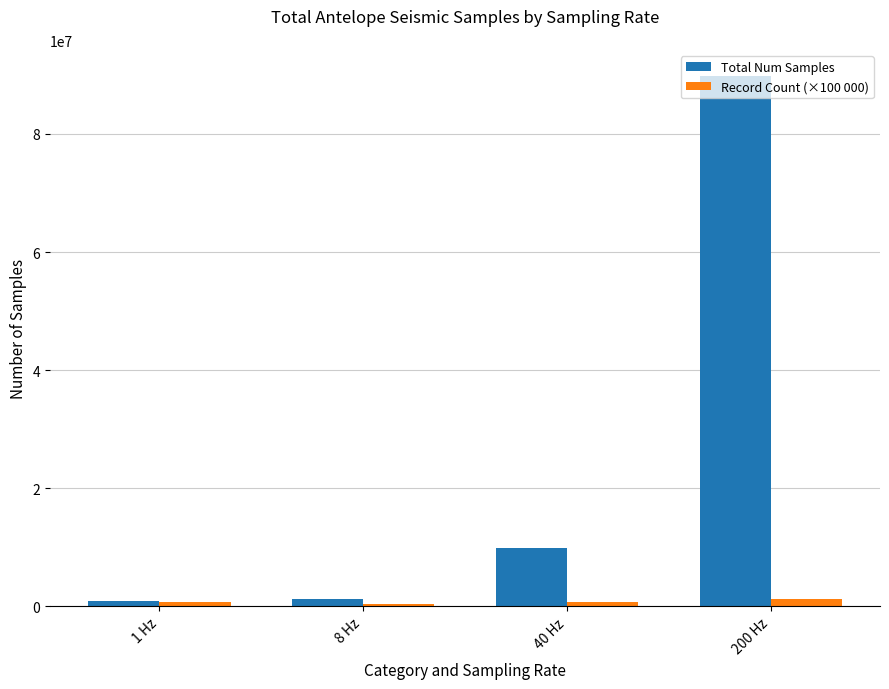

What is the label of the 4th bar from the right?

1 Hz